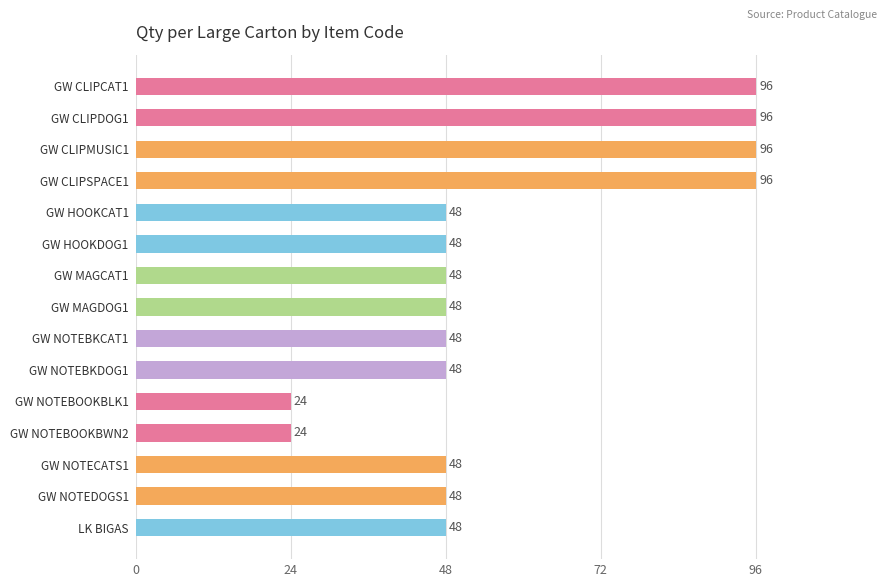

What is the label of the 3rd bar from the bottom?

GW NOTECATS1